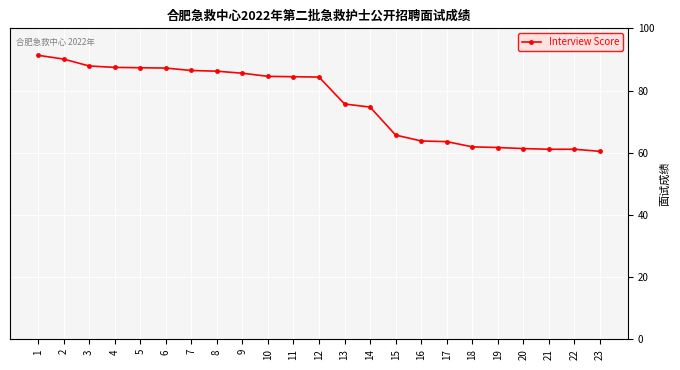

How many lines are shown in the chart?

1